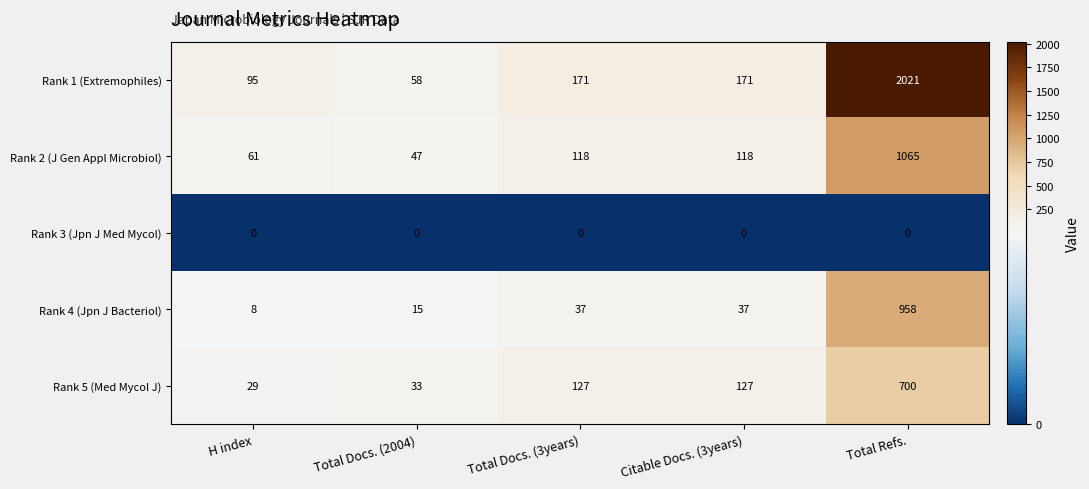

How many categories are shown in the chart?

5